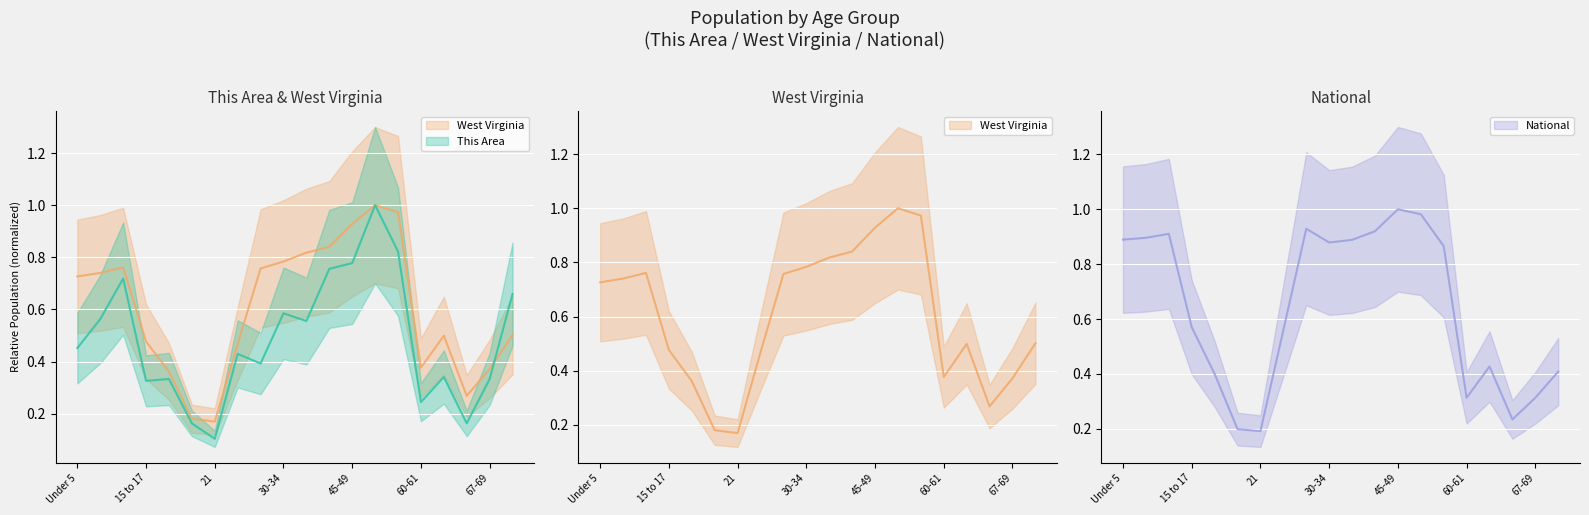

The value of West Virginia at 20 is 0.2. True or false?

True